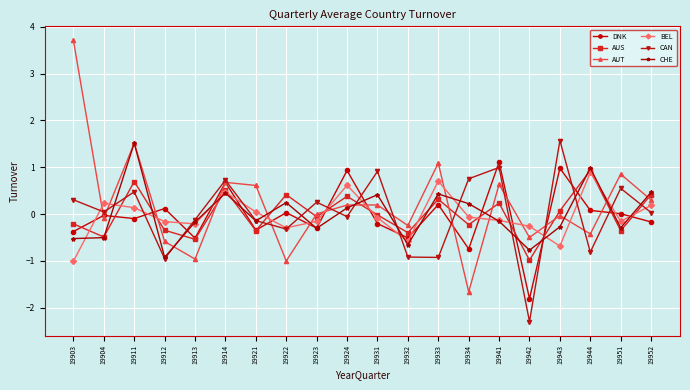

What is the total value across all series at 19942?

-6.6